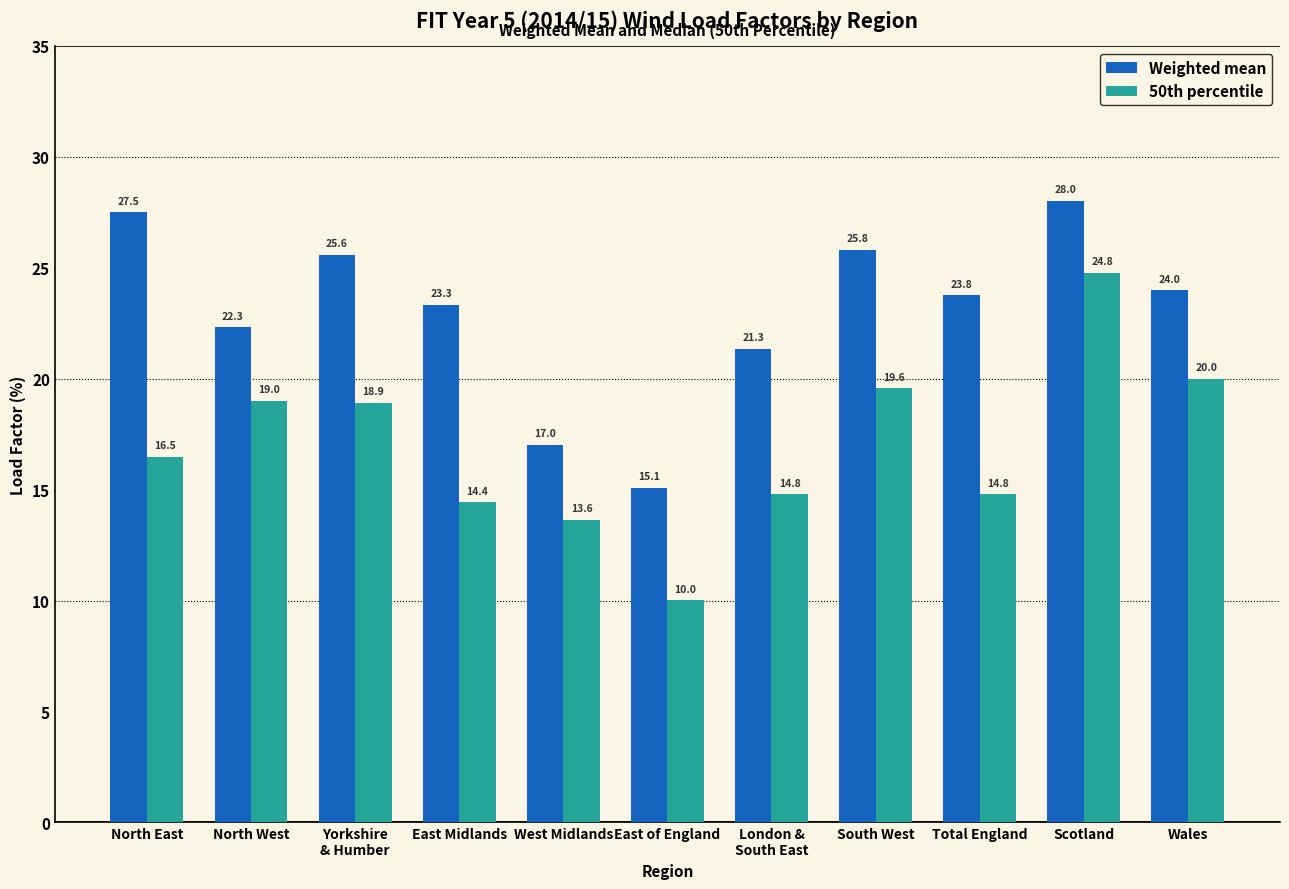

The Weighted mean series shows 17.0 at West Midlands. True or false?

True